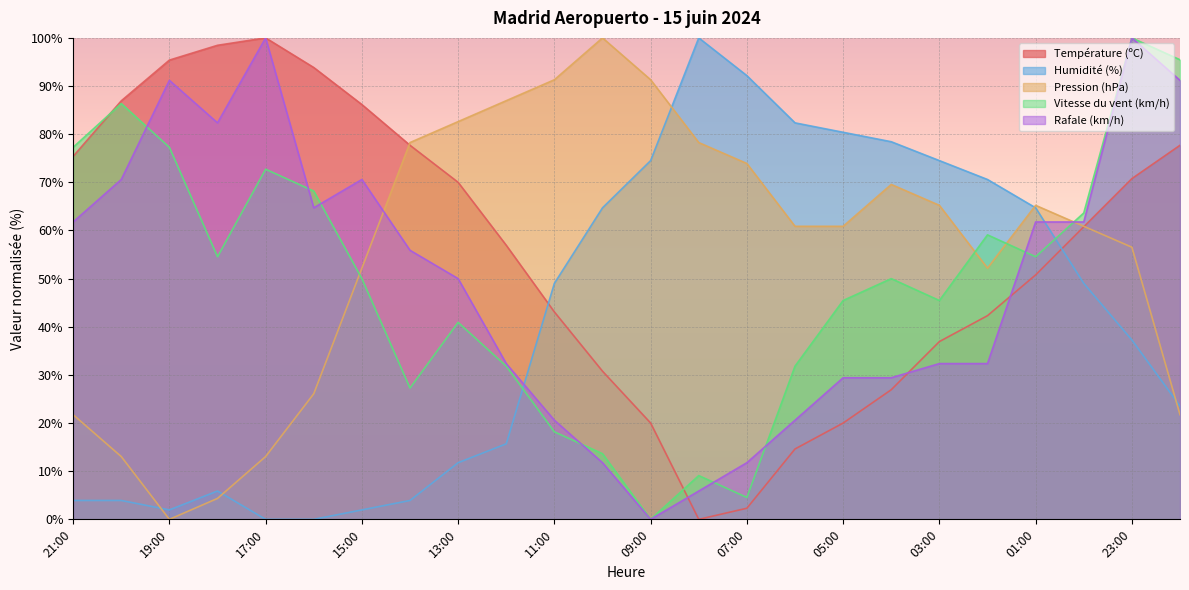

Reading right to left, transcribe all the data shown in this chart.

Température (ºC): 77.7	70.8	60.8	50.8	42.3	36.9	26.9	20.0	14.6	2.3	0.0	20.0	30.8	43.1	56.9	70.0	77.7	86.2	93.8	100.0	98.5	95.4	86.9	75.4
Humidité (%): 23.5	37.3	49.0	64.7	70.6	74.5	78.4	80.4	82.4	92.2	100.0	74.5	64.7	49.0	15.7	11.8	3.9	2.0	0.0	0.0	5.9	2.0	3.9	3.9
Pression (hPa): 21.7	56.5	60.9	65.2	52.2	65.2	69.6	60.9	60.9	73.9	78.3	91.3	100.0	91.3	87.0	82.6	78.3	52.2	26.1	13.0	4.3	0.0	13.0	21.7
Vitesse du vent (km/h): 95.5	100.0	63.6	54.5	59.1	45.5	50.0	45.5	31.8	4.5	9.1	0.0	13.6	18.2	31.8	40.9	27.3	50.0	68.2	72.7	54.5	77.3	86.4	77.3
Rafale (km/h): 91.2	100.0	61.8	61.8	32.4	32.4	29.4	29.4	20.6	11.8	5.9	0.0	11.8	20.6	32.4	50.0	55.9	70.6	64.7	100.0	82.4	91.2	70.6	61.8